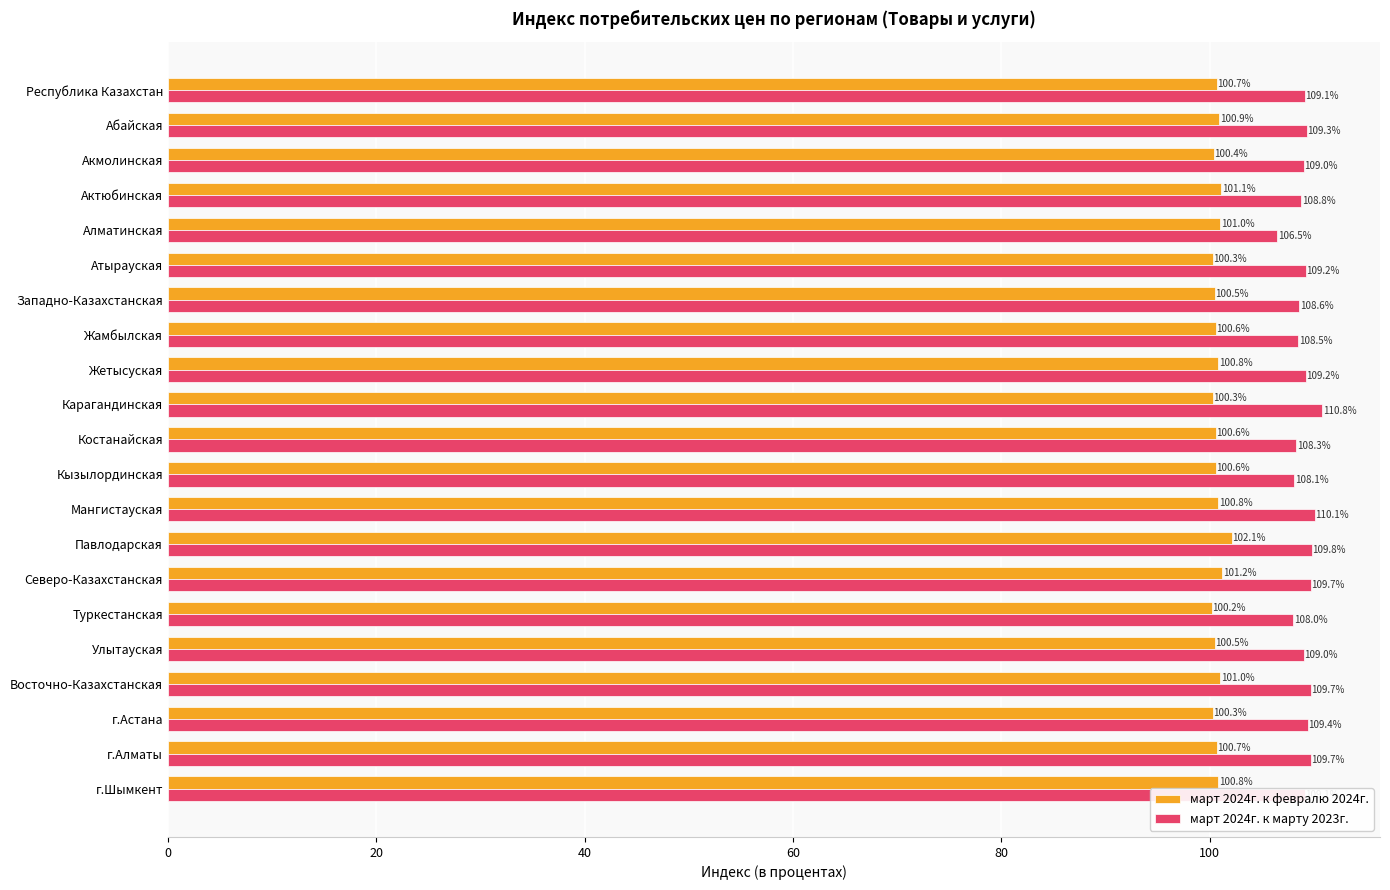

At which label is март 2024г. к марту 2023г. closest to 108?

Туркестанская